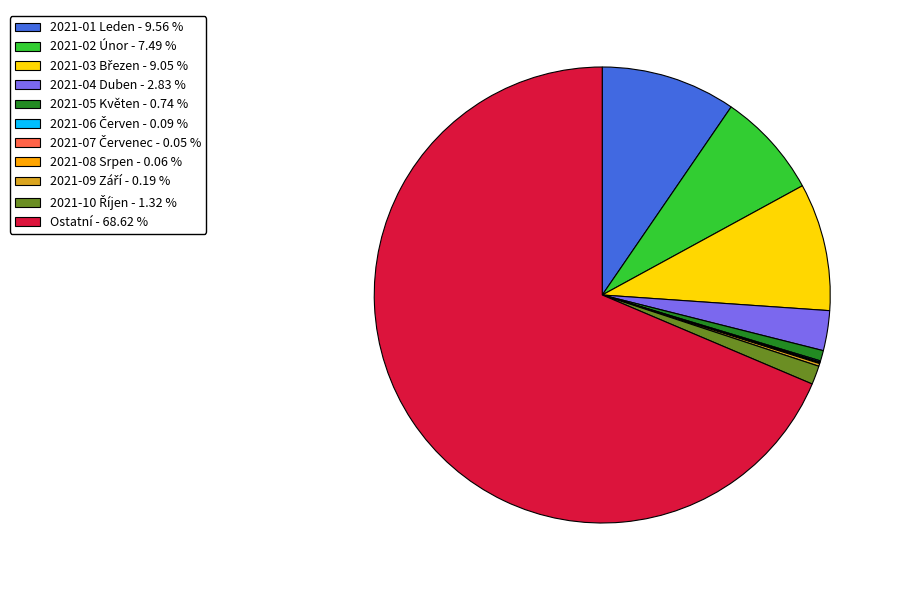

Which category has the biggest portion of the pie?

Ostatní - 68.62 %